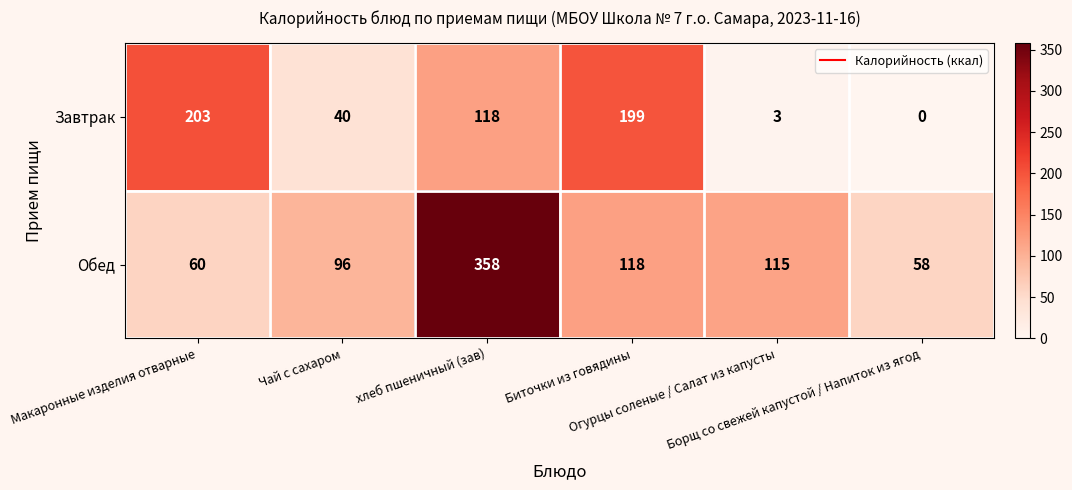

What is the spread (max minus min) of values at Биточки из говядины?

81